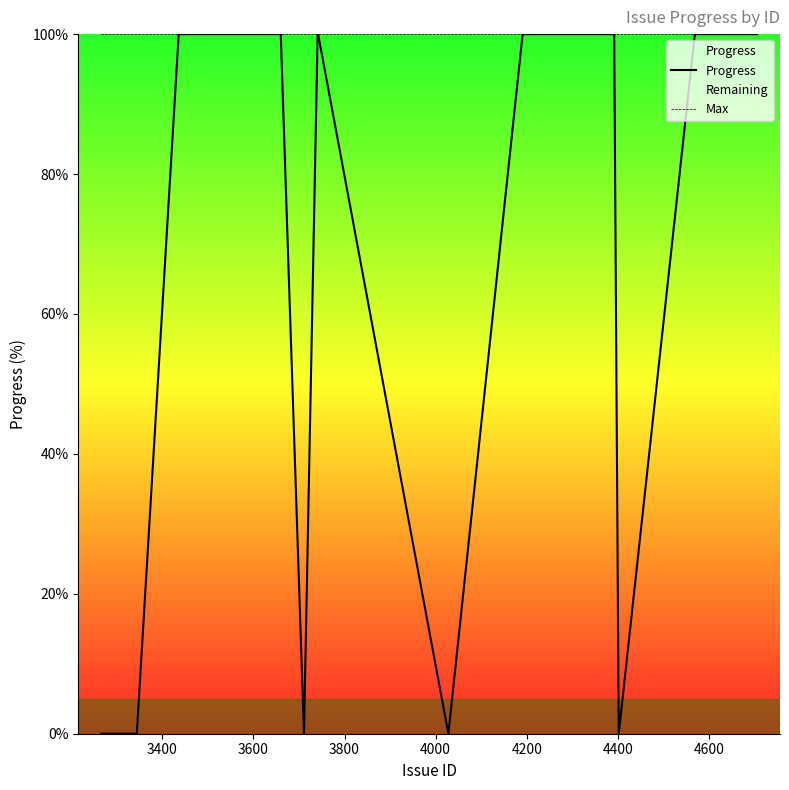

At how many categories does at least one series exceed 27?

27